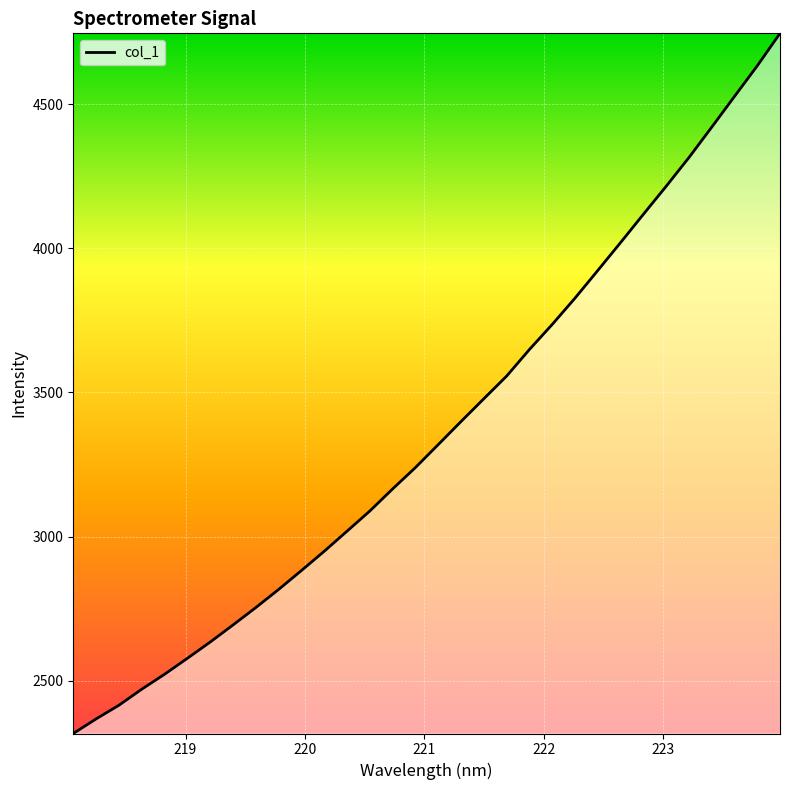

What is the difference between the maximum and minimum values?

2427.8